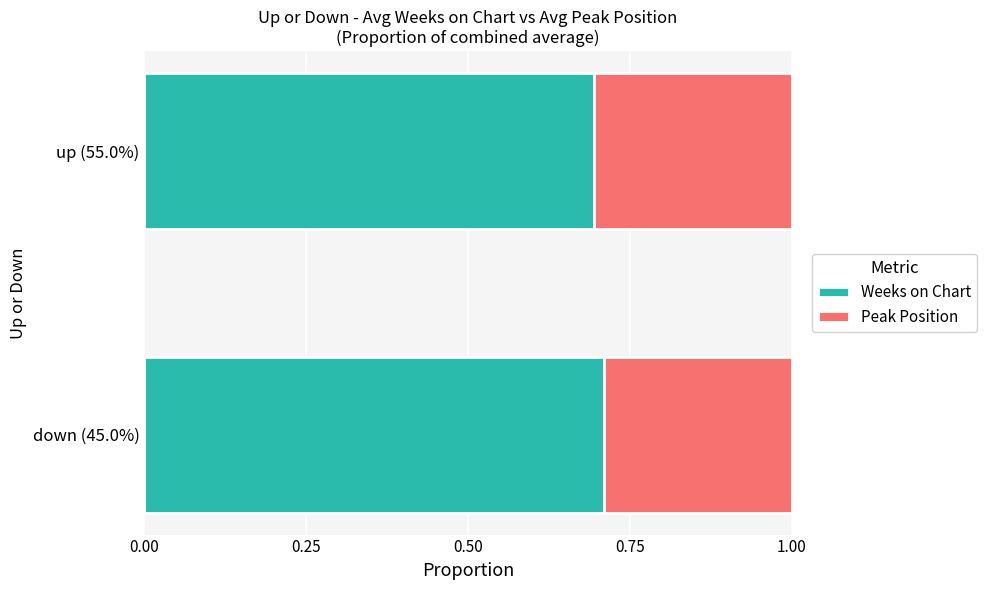

What is the sum of all Weeks on Chart values?

1.4